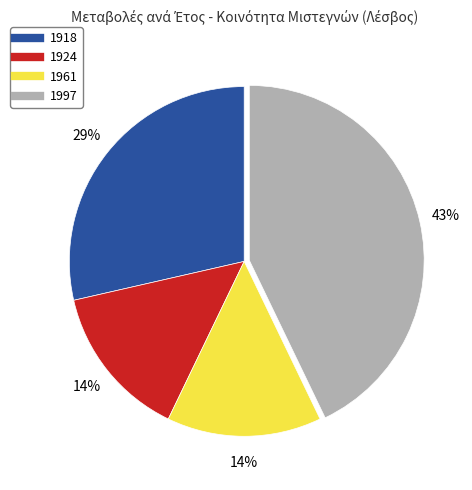

What is the ratio of the value at 1924 to the value at 1997?

0.3